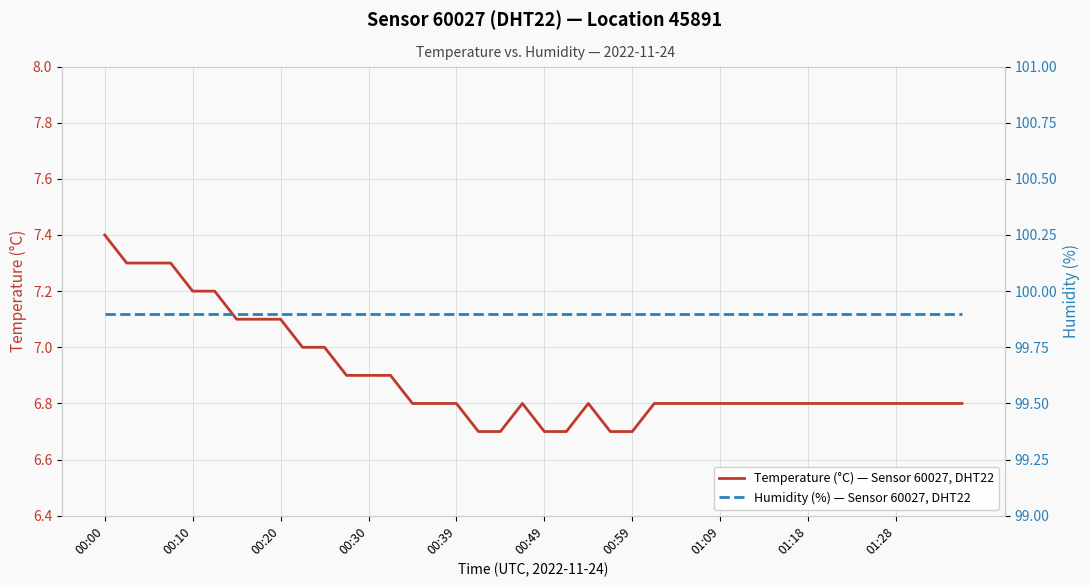

True or false: Humidity (%) — Sensor 60027, DHT22 and Temperature (°C) — Sensor 60027, DHT22 cross at least once.

False